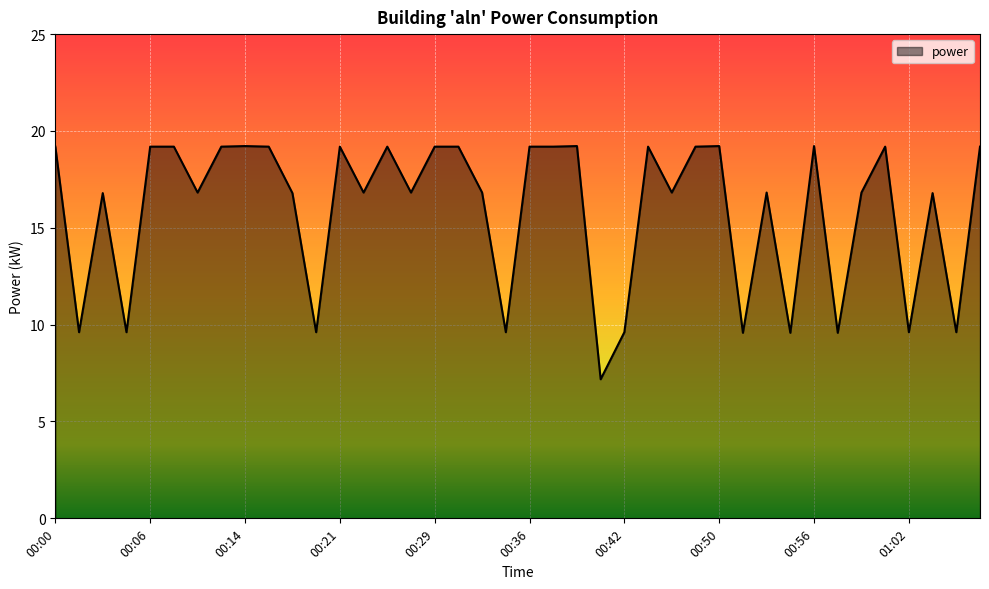

What is the difference between the maximum and minimum values?

12.0